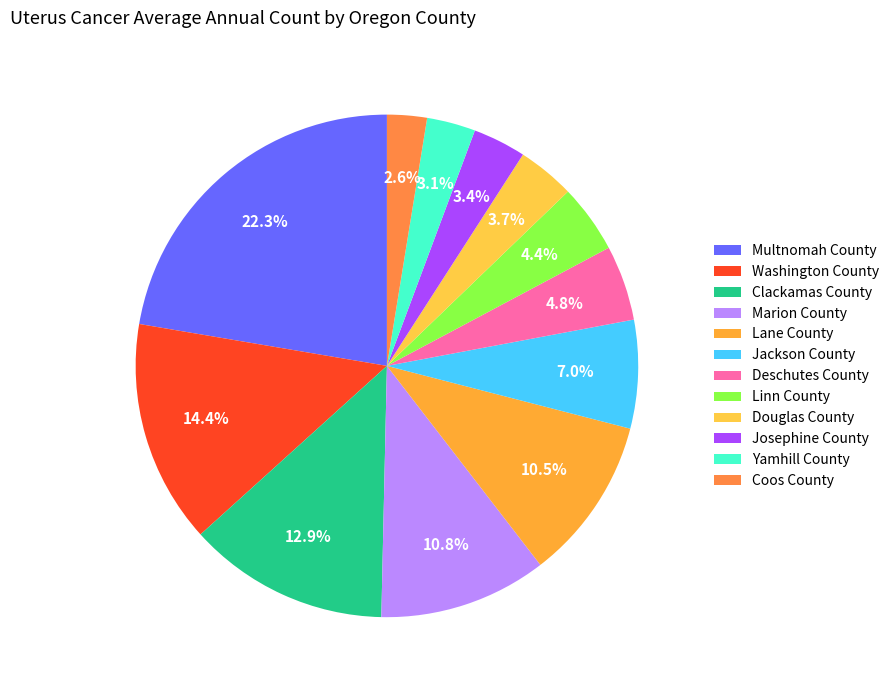

What percentage is the Deschutes County slice, to the nearest percent?

5%